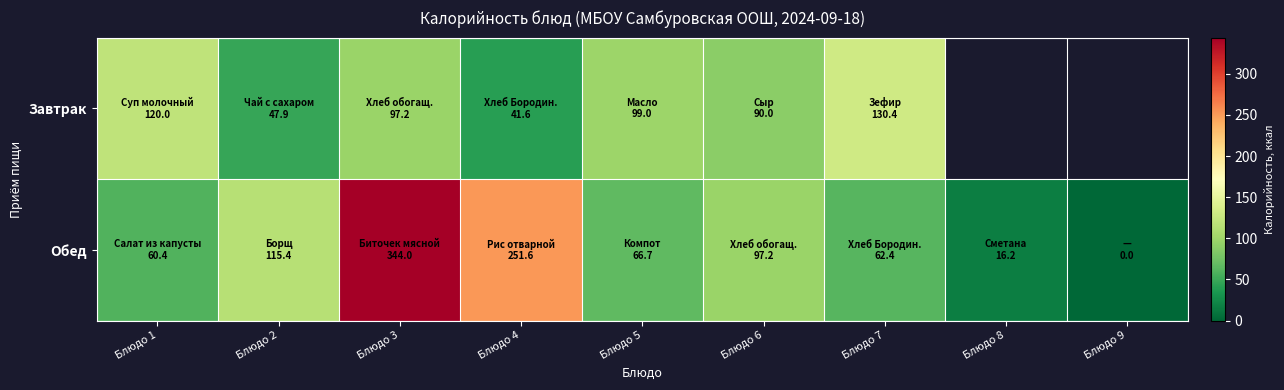

Which series has the largest total across all categories?

Обед